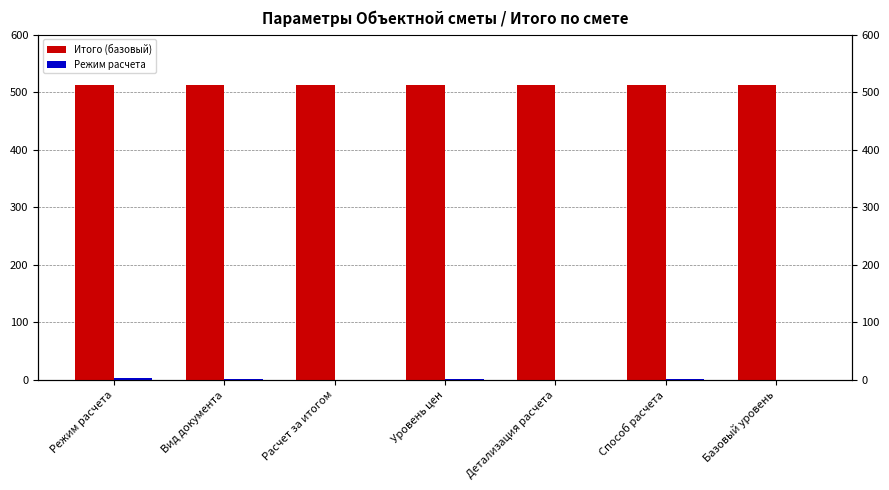

How many Режим расчета values are between 0 and 2?

6